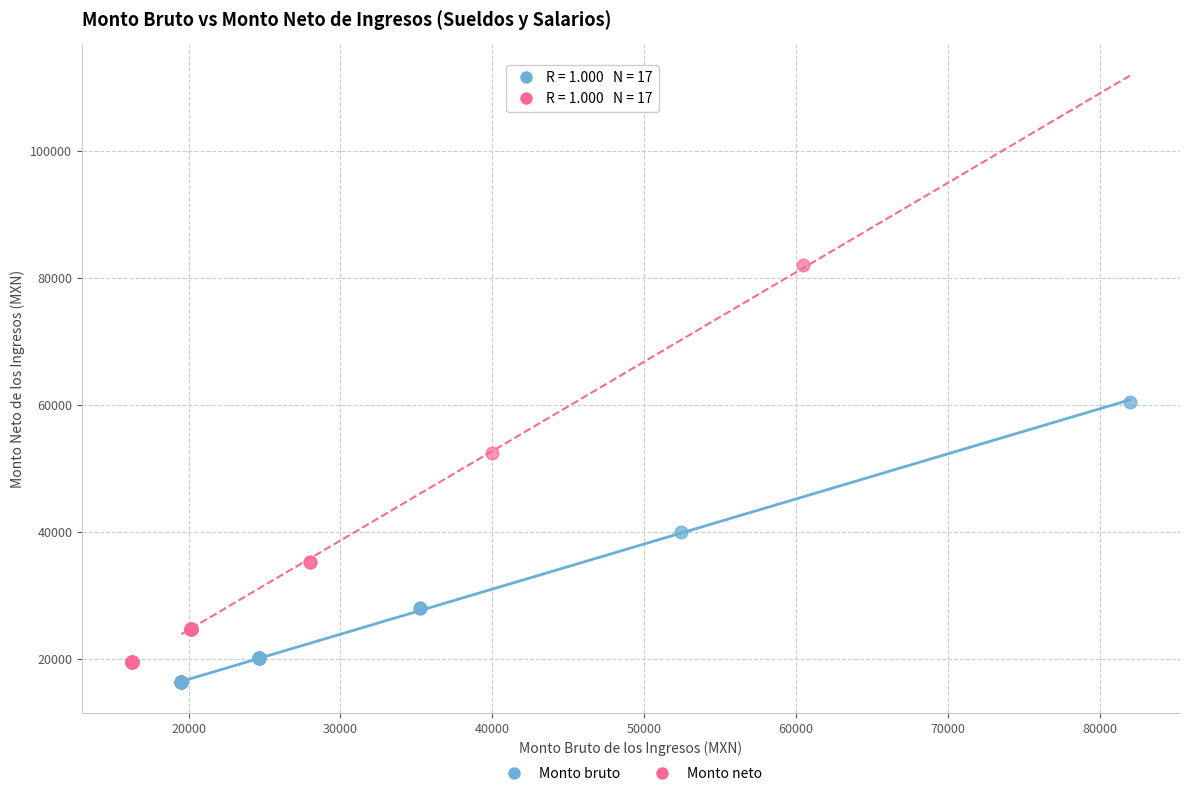

Which series has the widest spread of Y values?

Monto neto